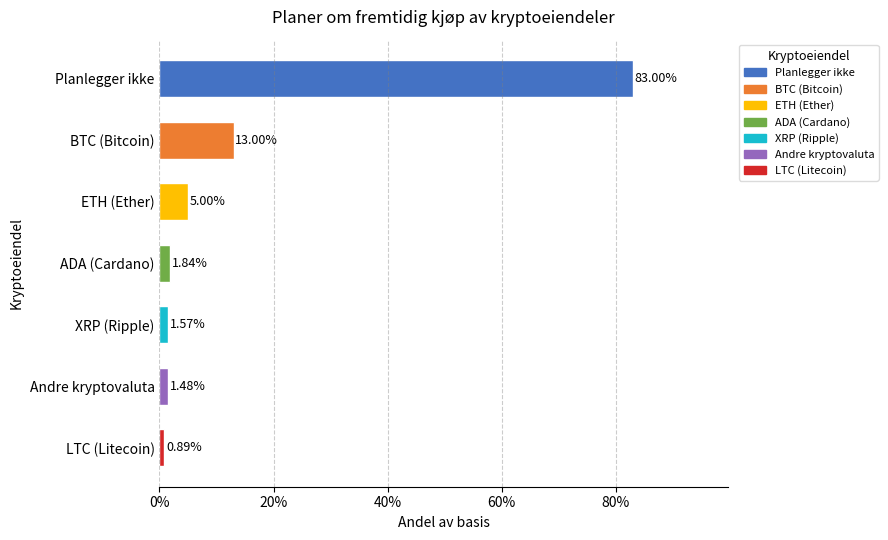

Which label corresponds to the largest value in the chart?

Planlegger ikke